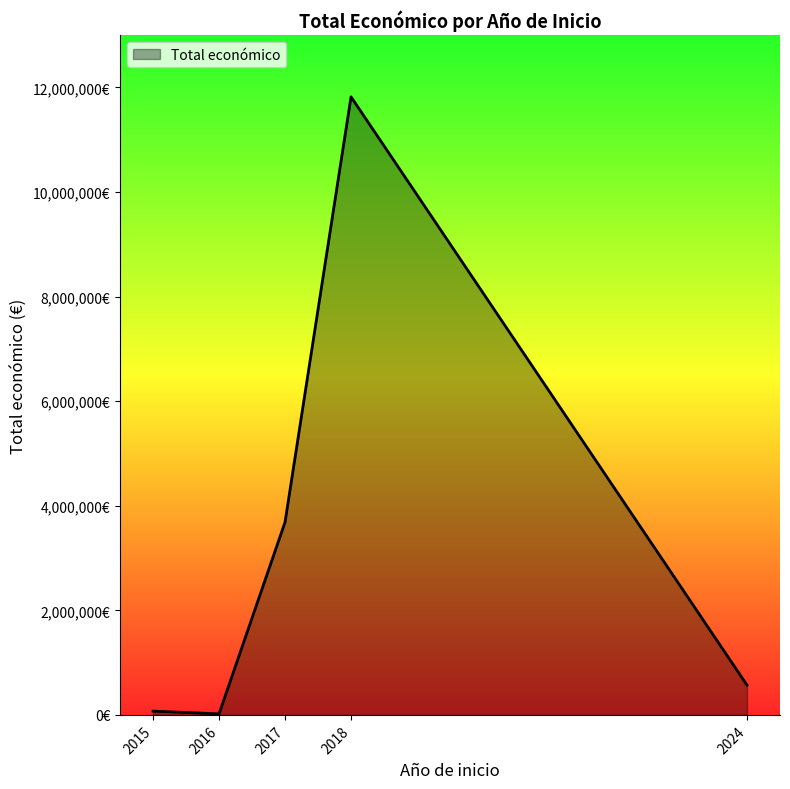

Does the chart have visible grid lines?

No